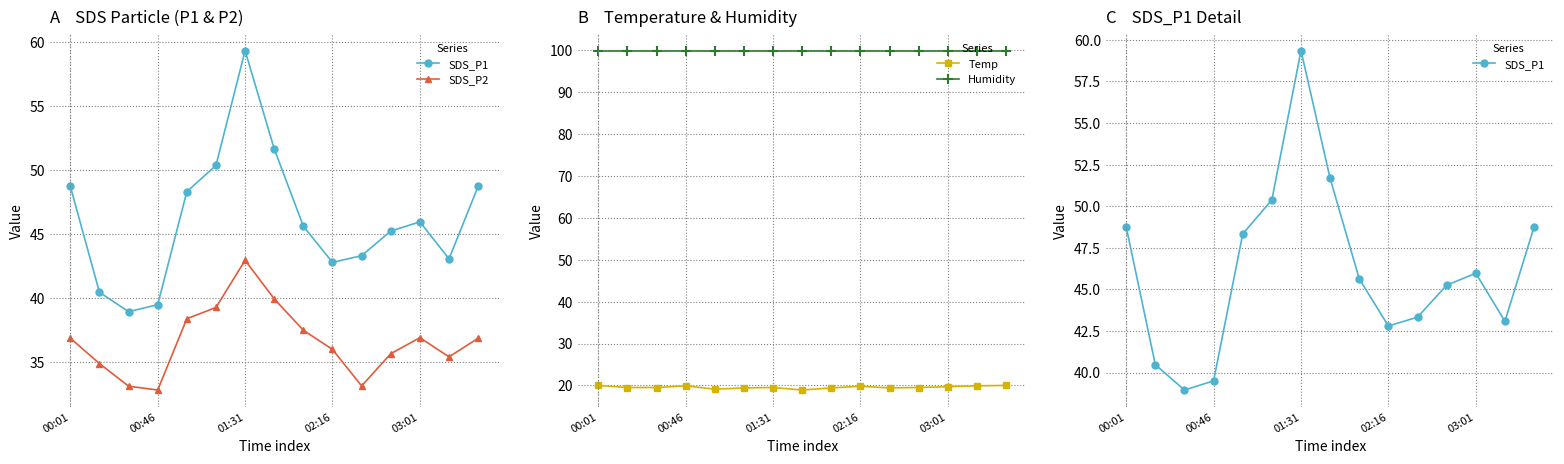

True or false: Temp and SDS_P1 cross at least once.

False